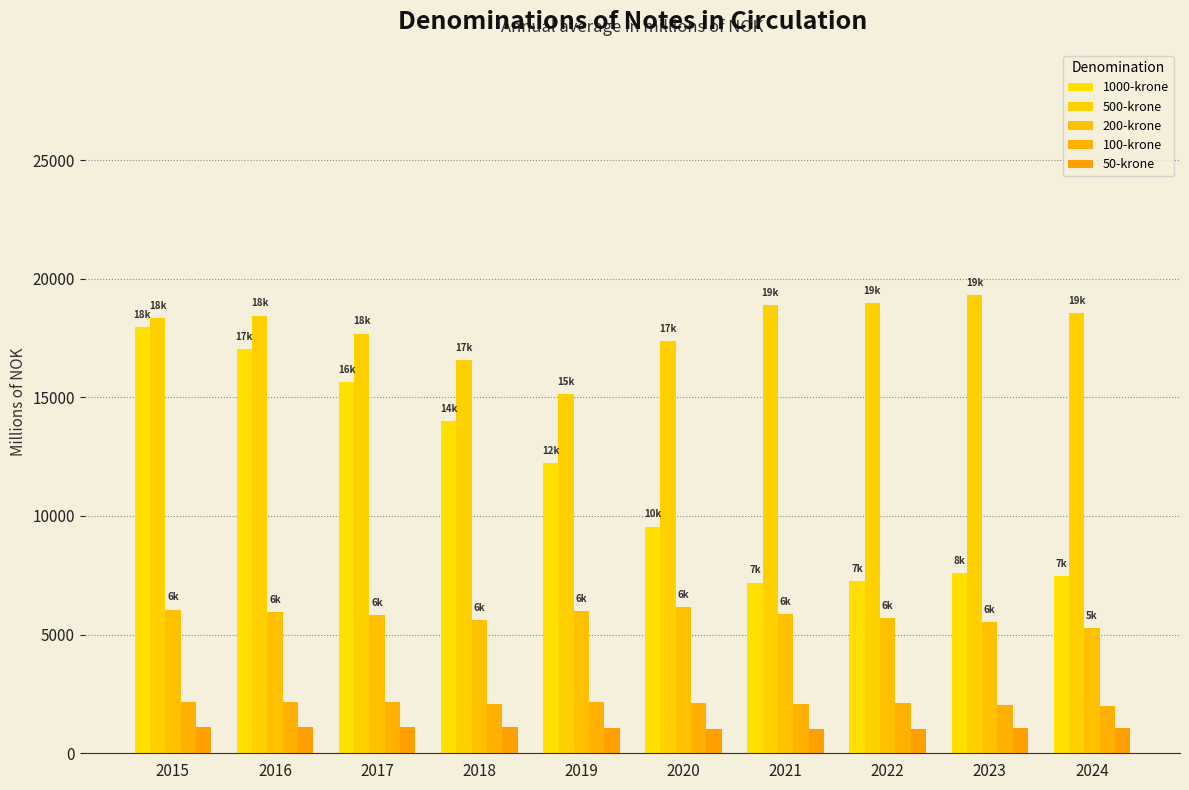

How many data points in 100-krone are less than 2113?

5